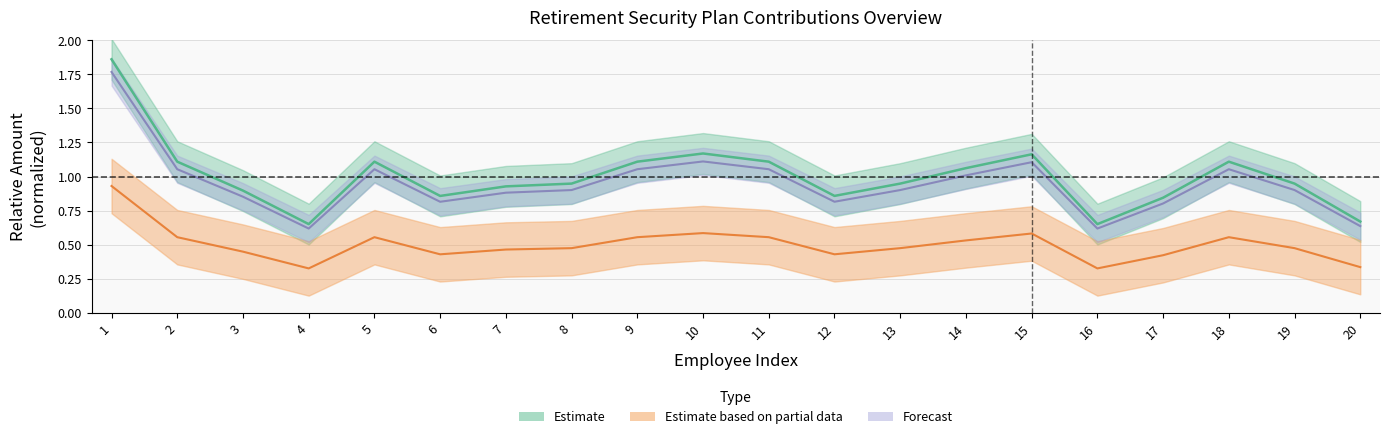

True or false: Admin_Fee and Employer_Contrib intersect in this chart.

False